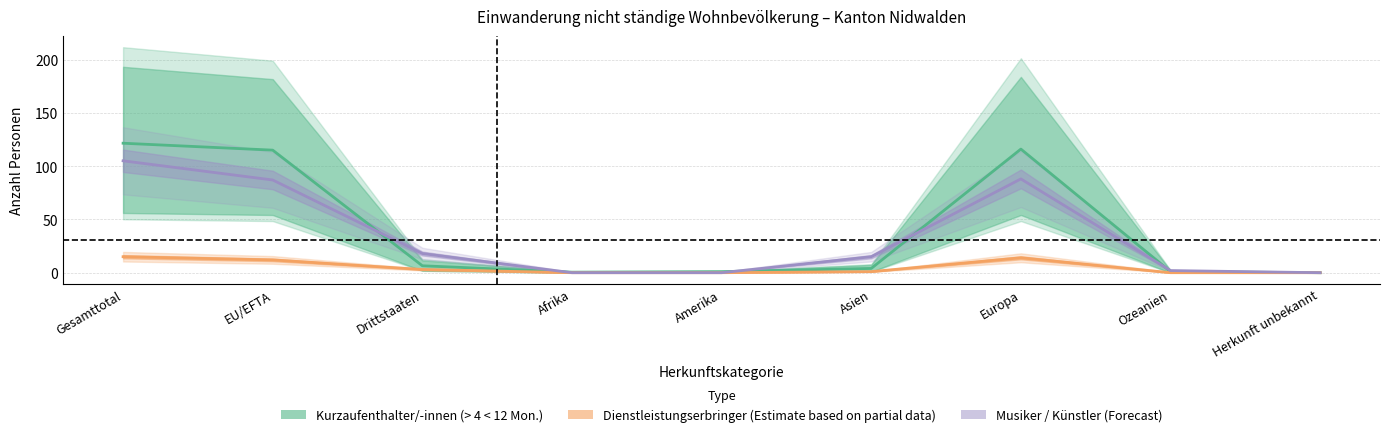

How many data points are above 4?

4